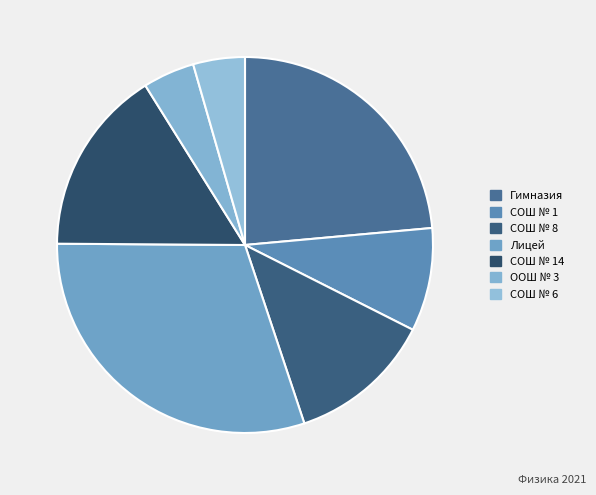

How many slices are in this pie chart?

7